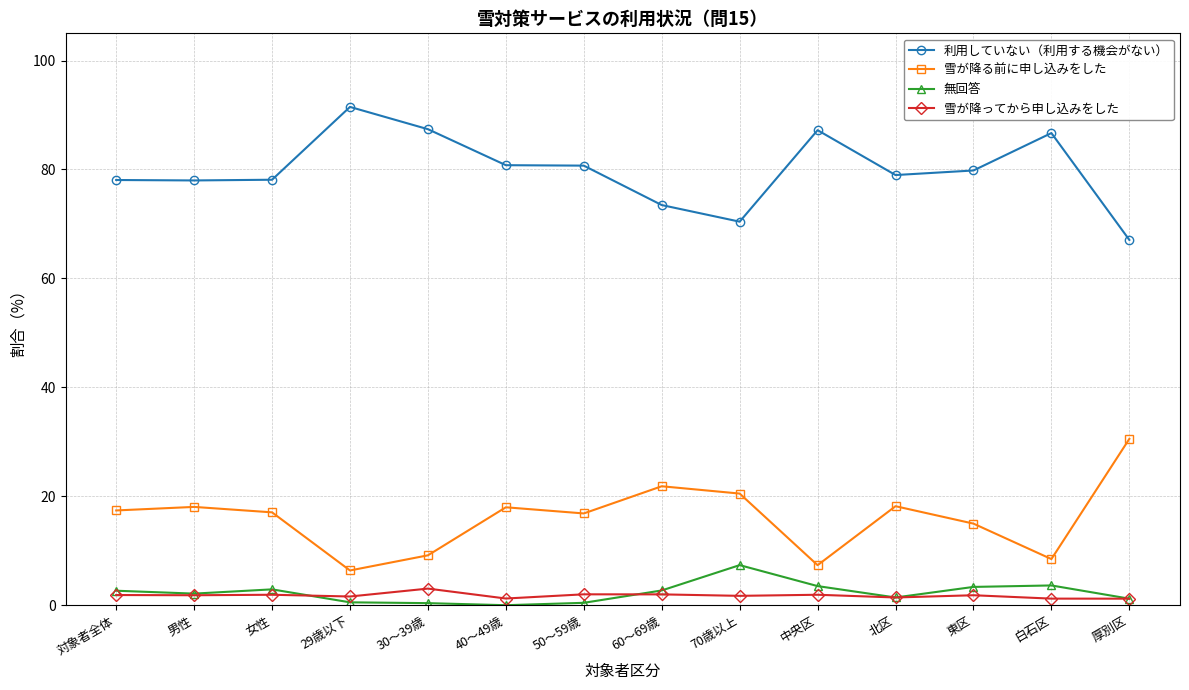

Is it true that 雪が降る前に申し込みをした equals 8.7 at 40～49歳?

False